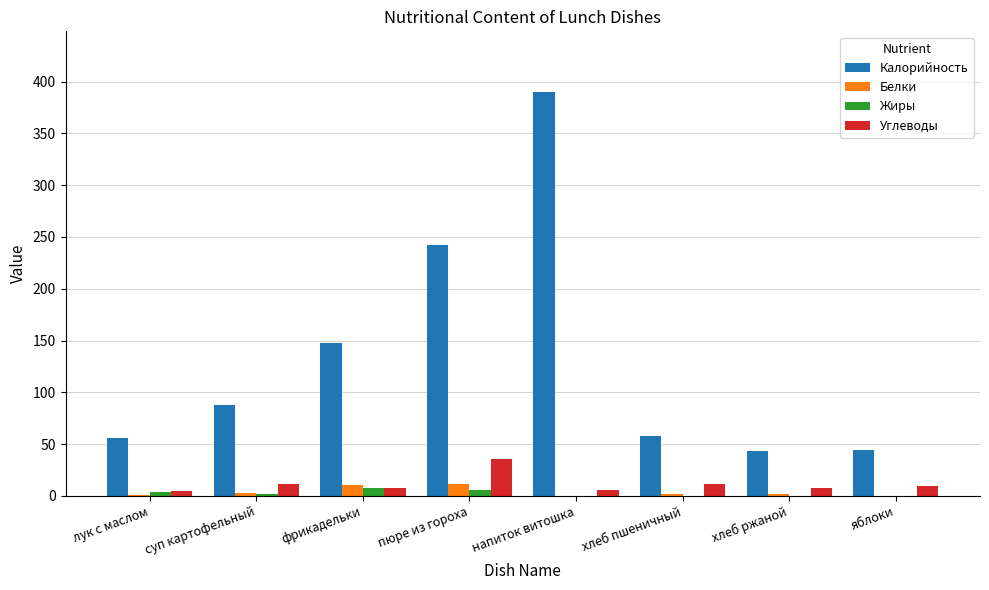

Which series has the widest spread of values?

Калорийность